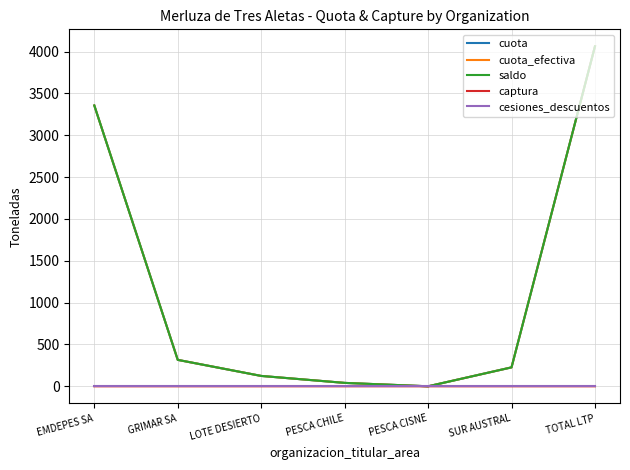

At PESCA CISNE, list the series in order from smallest to largest.

captura, cesiones_descuentos, cuota, cuota_efectiva, saldo